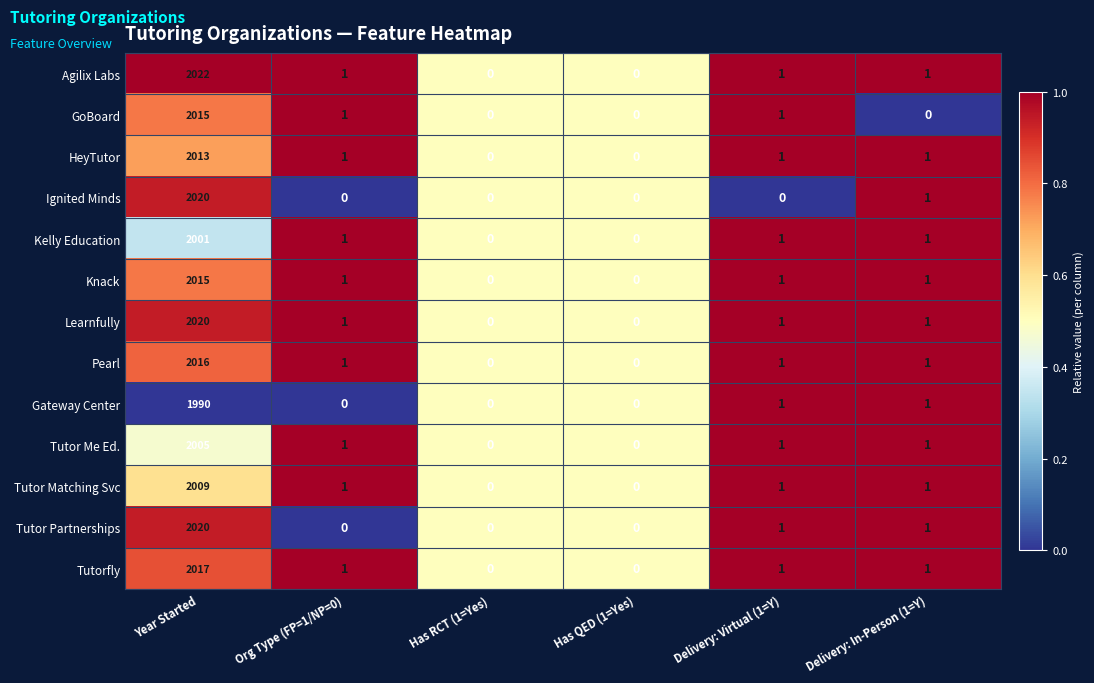

Is it true that Agilix Labs equals 745 at Has QED (1=Yes)?

False